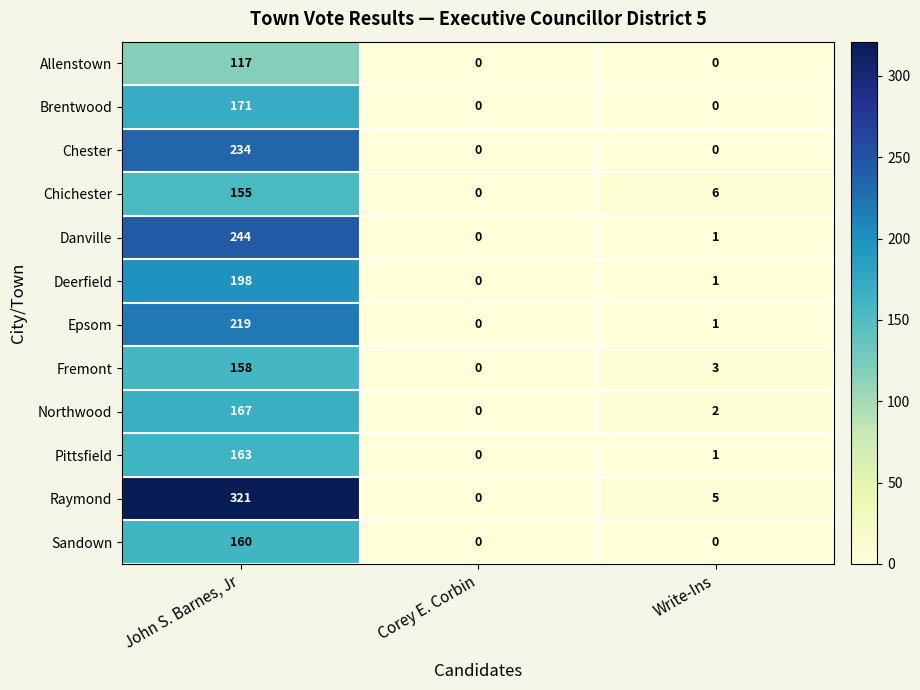

Is the value of Chichester at Write-Ins greater than the value of Danville at John S. Barnes, Jr?

No